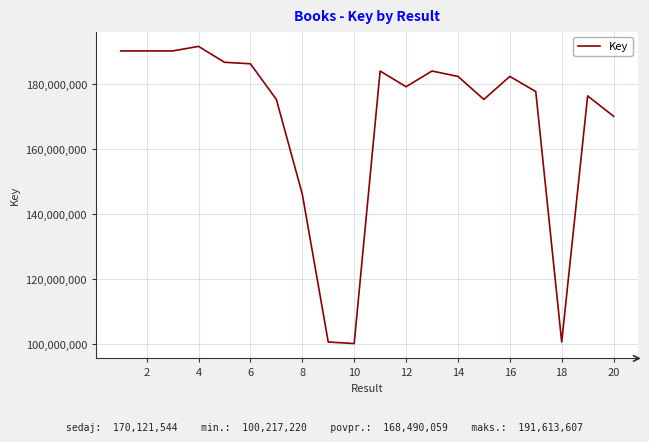

What is the greatest value displayed?

191613607